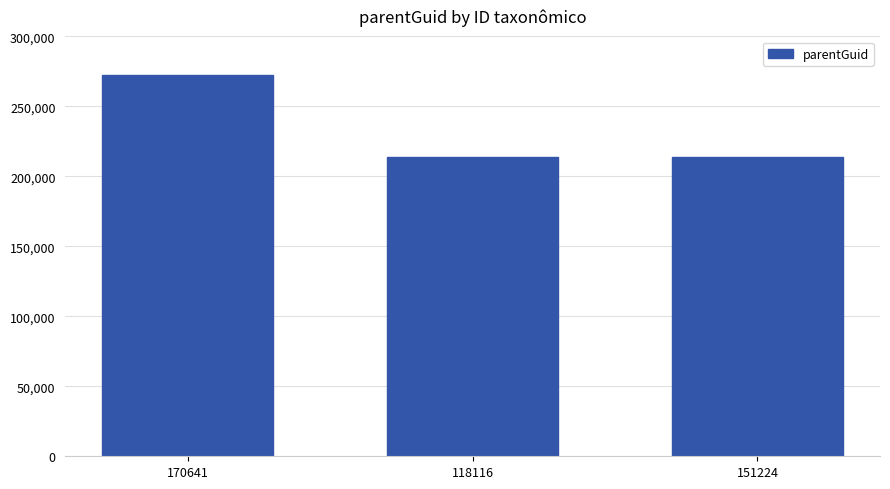

The value at 151224 is 100352. True or false?

False